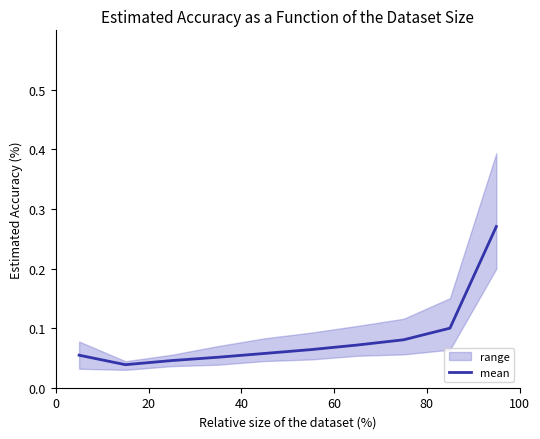

What is the difference between the second highest and second lowest values?

0.1